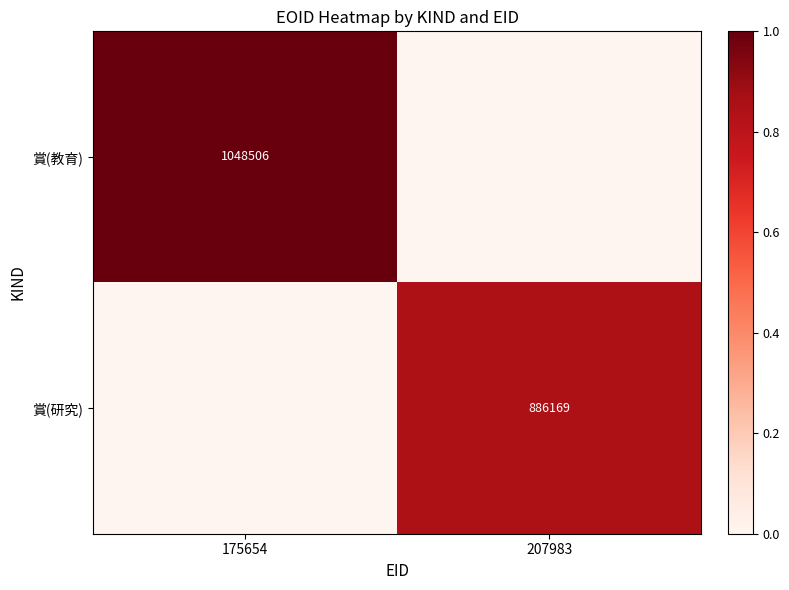

Is it true that 賞(研究) equals 886169 at 207983?

True